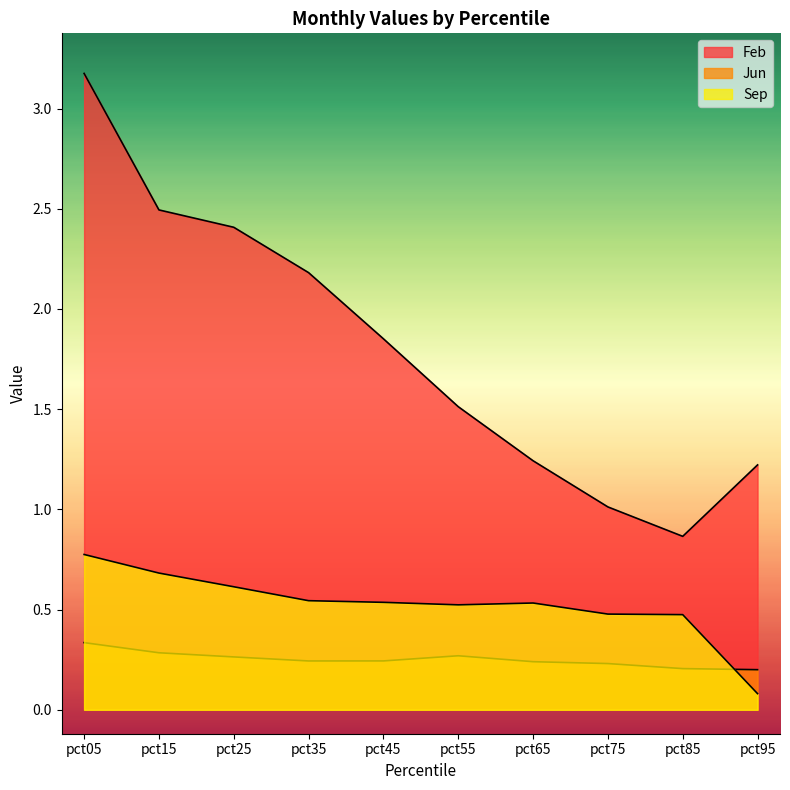

Reading left to right, transcribe all the data shown in this chart.

Feb: pct05=3.2	pct15=2.5	pct25=2.4	pct35=2.2	pct45=1.9	pct55=1.5	pct65=1.2	pct75=1.0	pct85=0.9	pct95=1.2
Jun: pct05=0.3	pct15=0.3	pct25=0.3	pct35=0.2	pct45=0.2	pct55=0.3	pct65=0.2	pct75=0.2	pct85=0.2	pct95=0.2
Sep: pct05=0.8	pct15=0.7	pct25=0.6	pct35=0.5	pct45=0.5	pct55=0.5	pct65=0.5	pct75=0.5	pct85=0.5	pct95=0.1